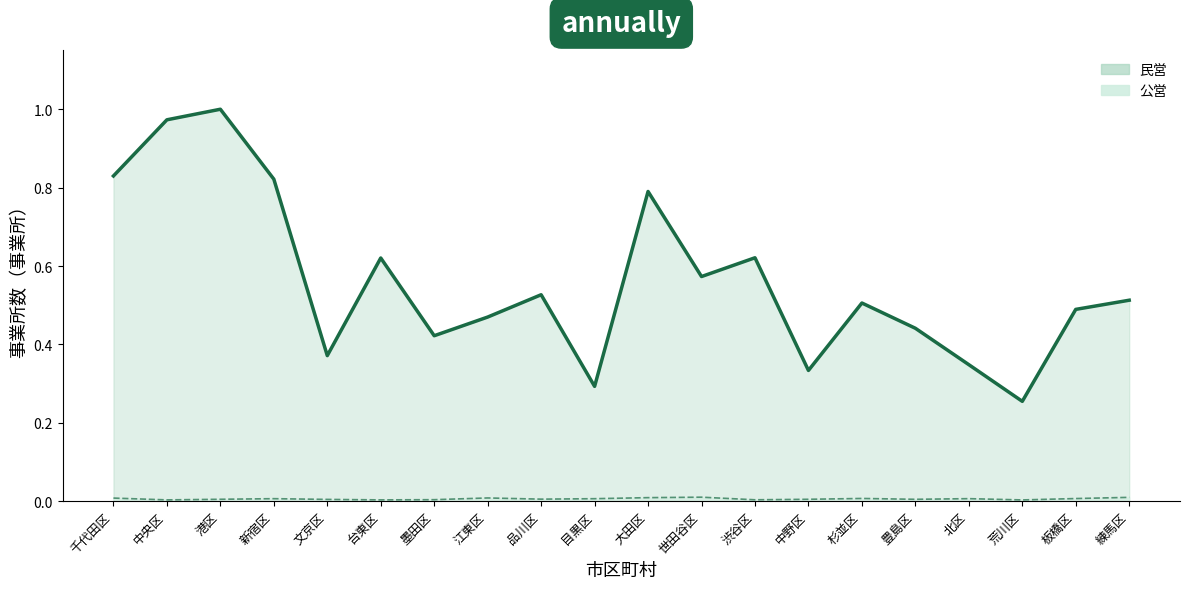

What is the value of the 民営_line point at the 8th from the left?

0.5